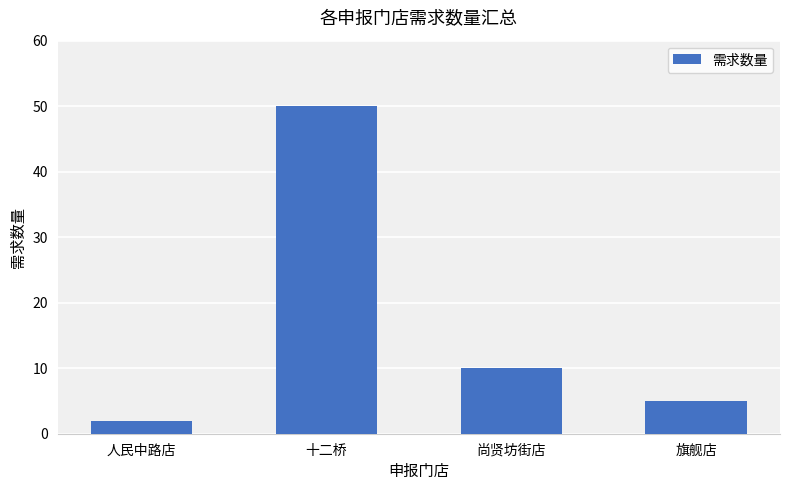

Approximately how many times larger is the value at 人民中路店 compared to 旗舰店?

0.4